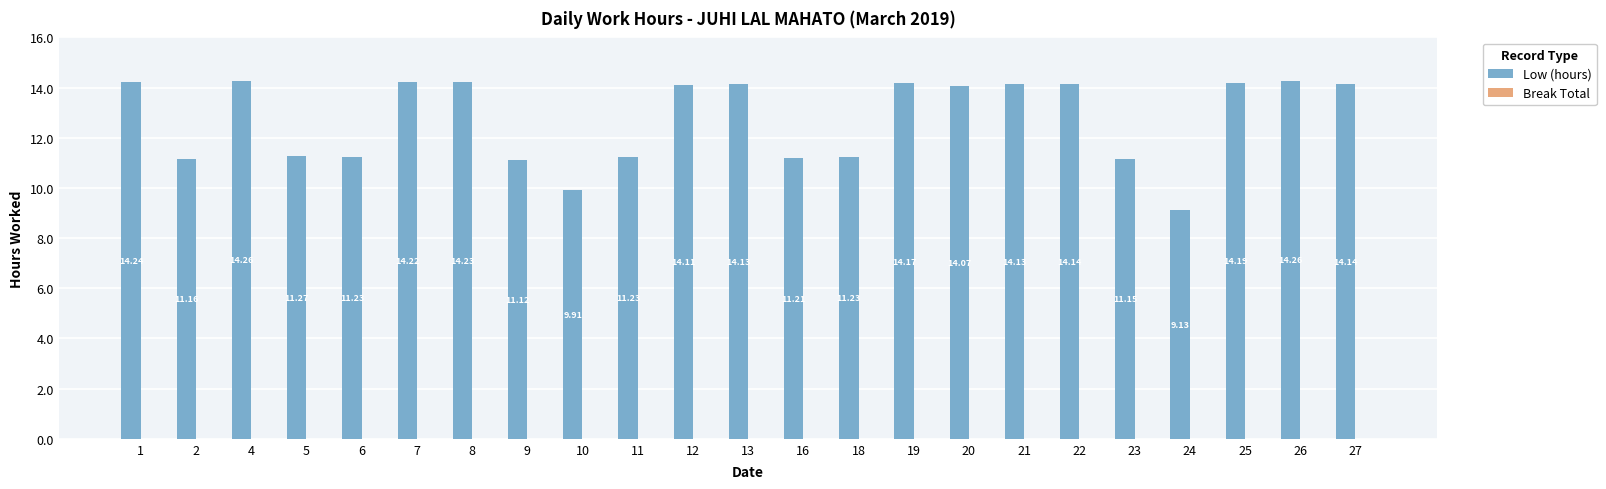

What is the difference between the maximum and minimum values?

5.1